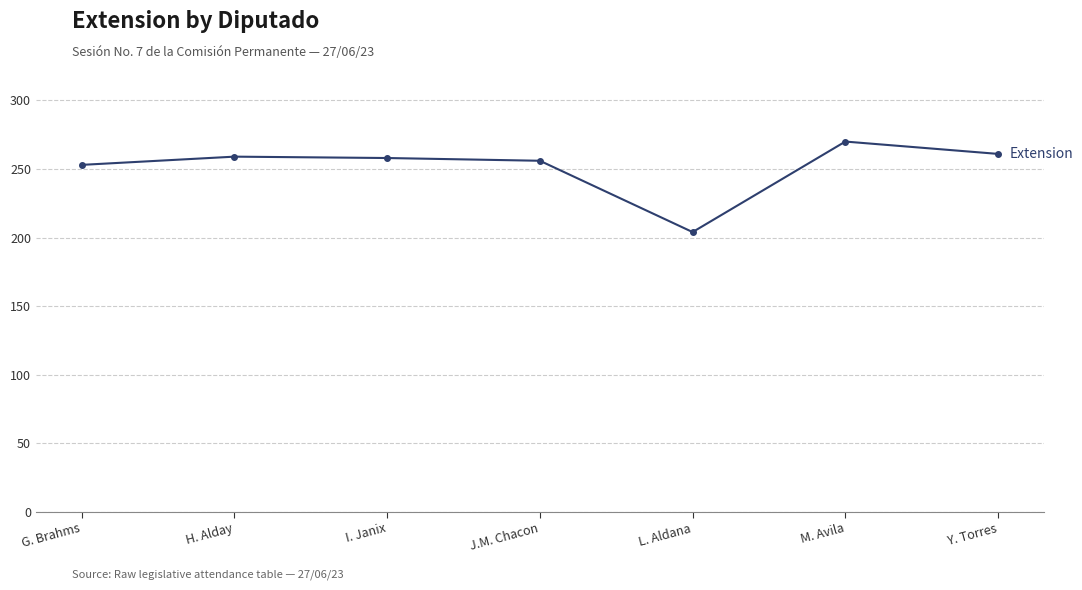

How many lines are shown in the chart?

1